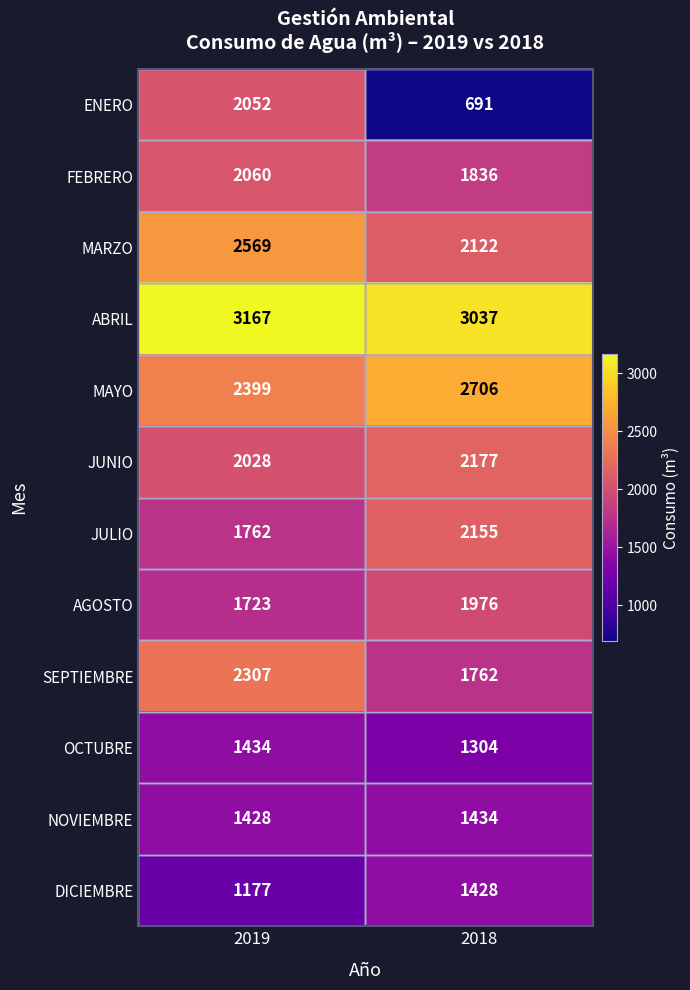

What is the maximum value shown in the chart?

3167